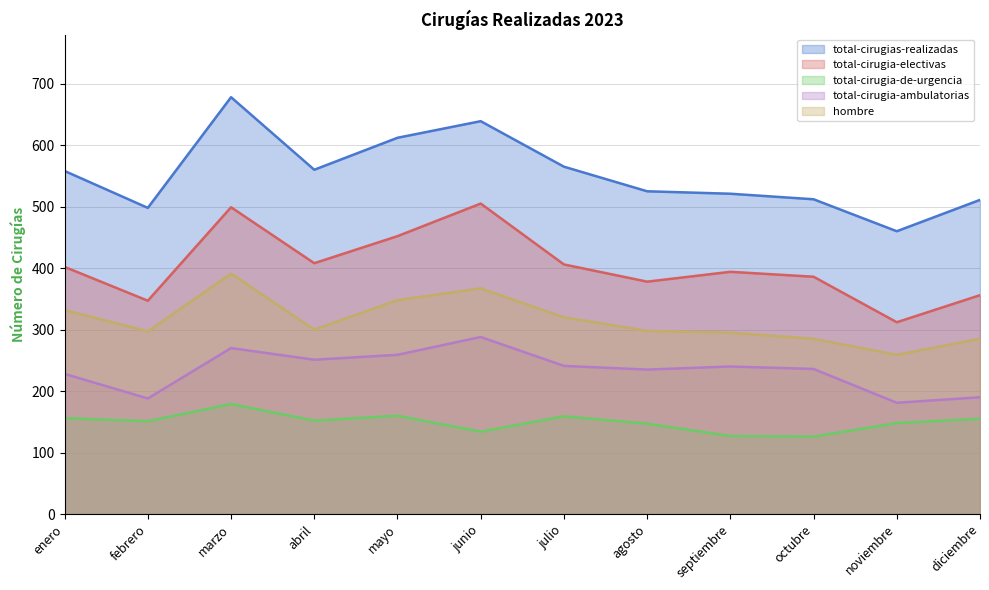

List the series in order of their overall mean, lowest first.

total-cirugia-de-urgencia, total-cirugia-ambulatorias, hombre, total-cirugia-electivas, total-cirugias-realizadas